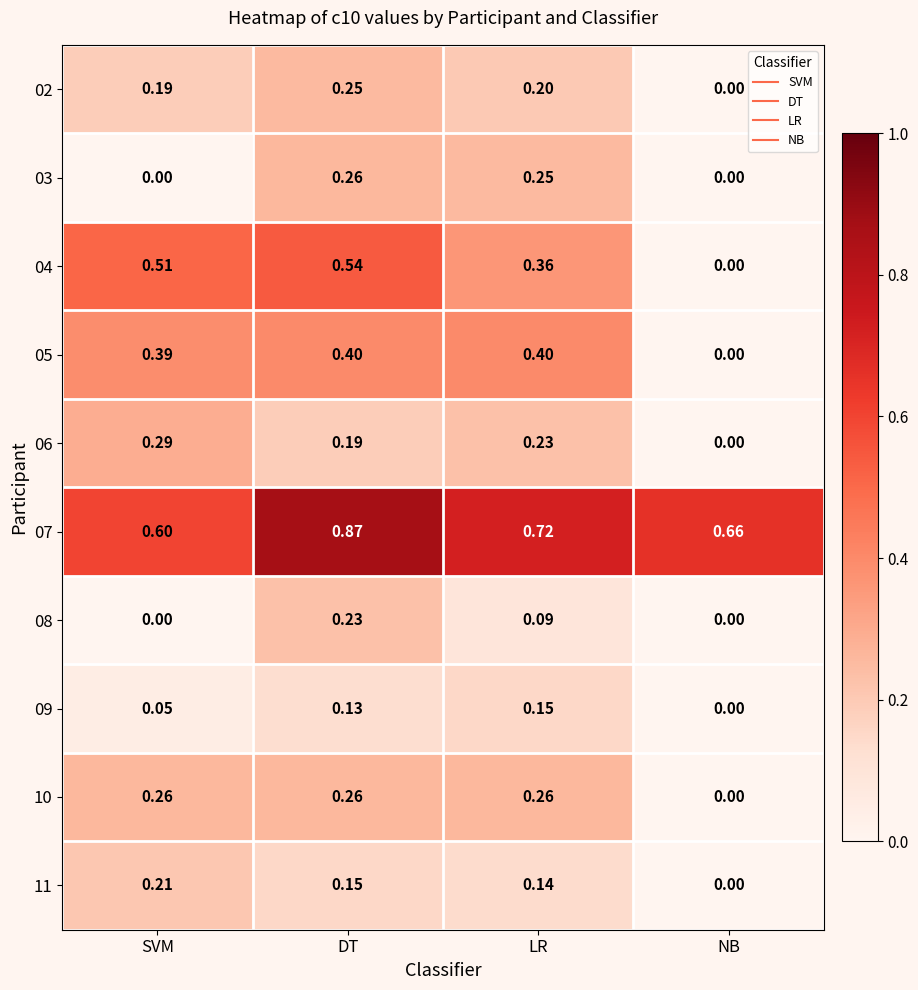

At which category is the sum across all series the highest?

DT